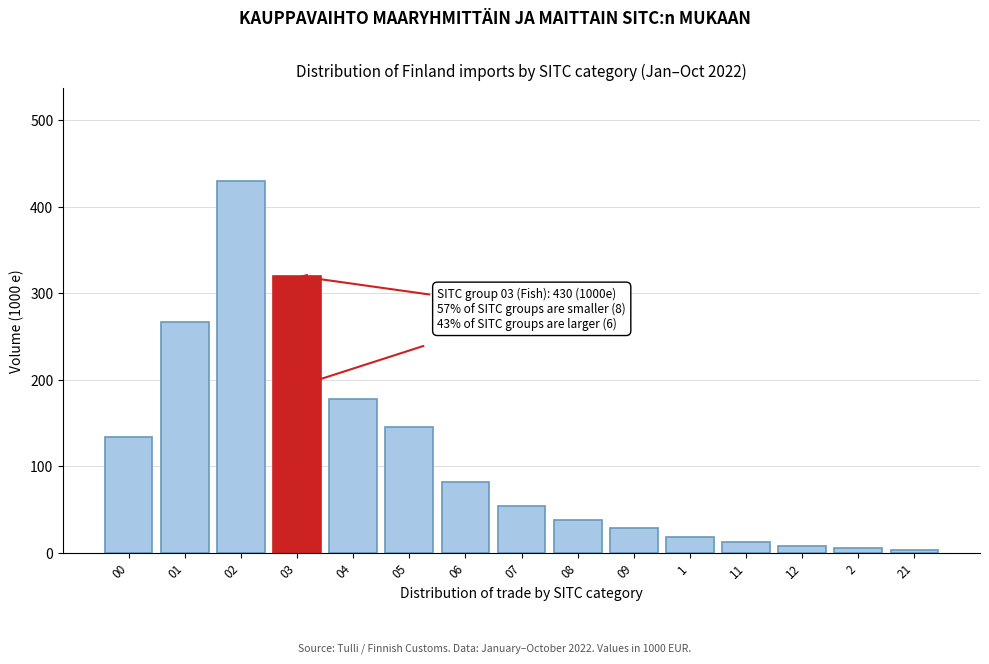

True or false: the data shows 134 at 00.

True